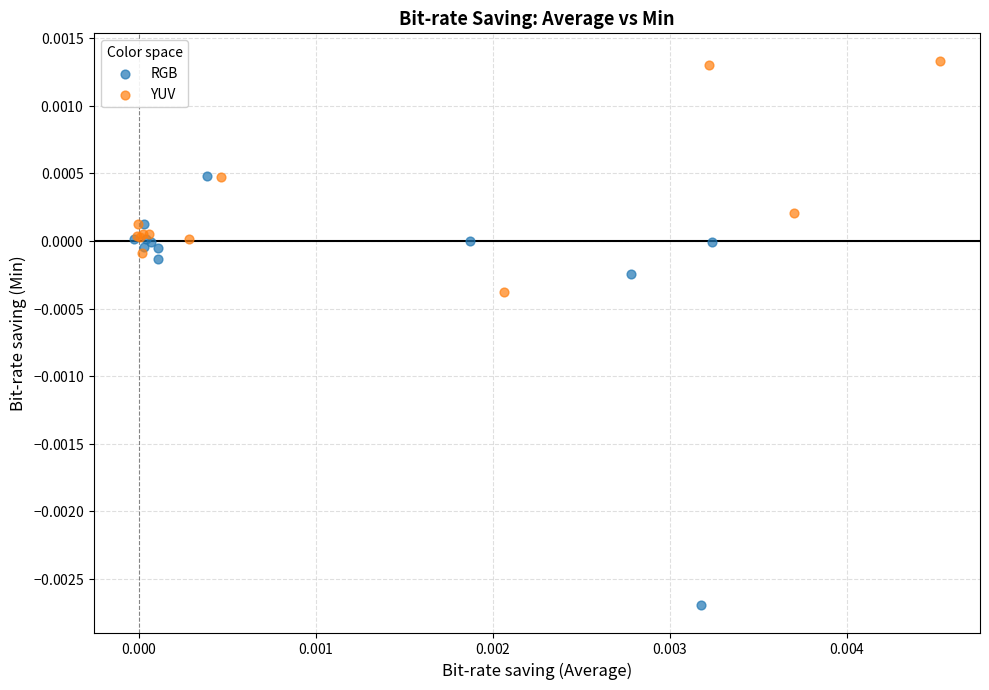

Which series reaches the maximum Y coordinate?

YUV